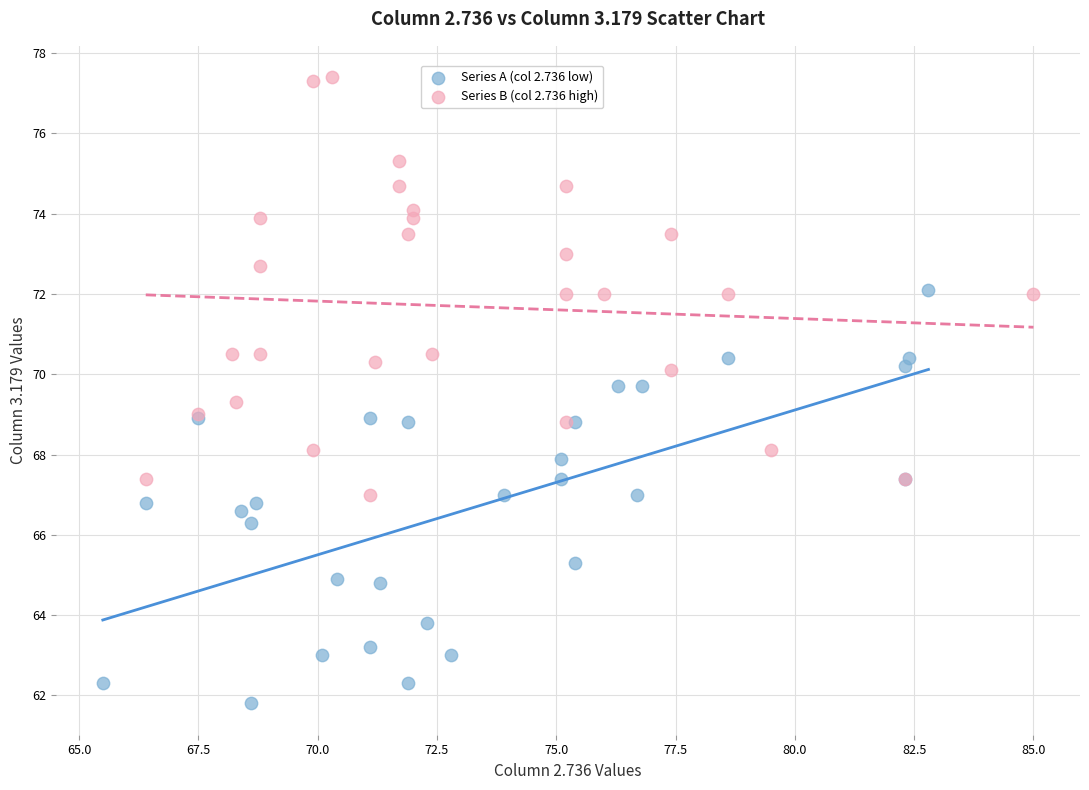

Which series contains the highest Y value?

Series B (col 2.736 high)